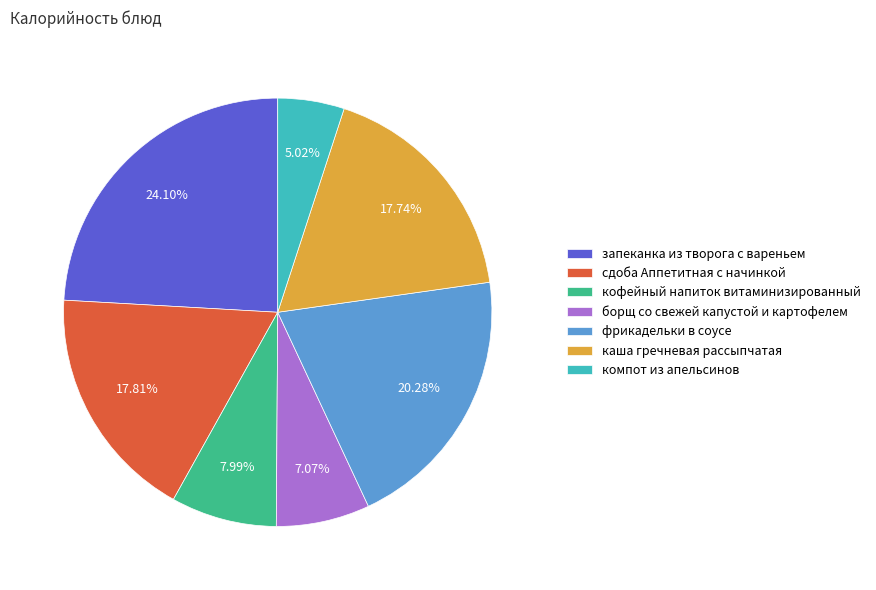

Which slice is the smallest?

компот из апельсинов